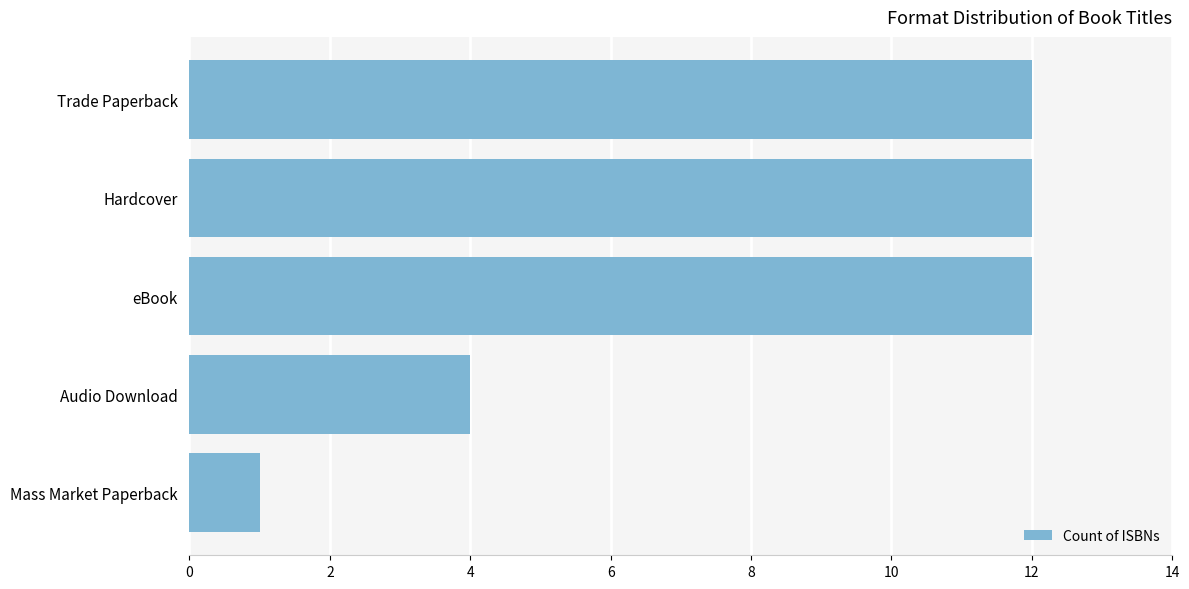

What is the approximate value at eBook, to the nearest 5?

10